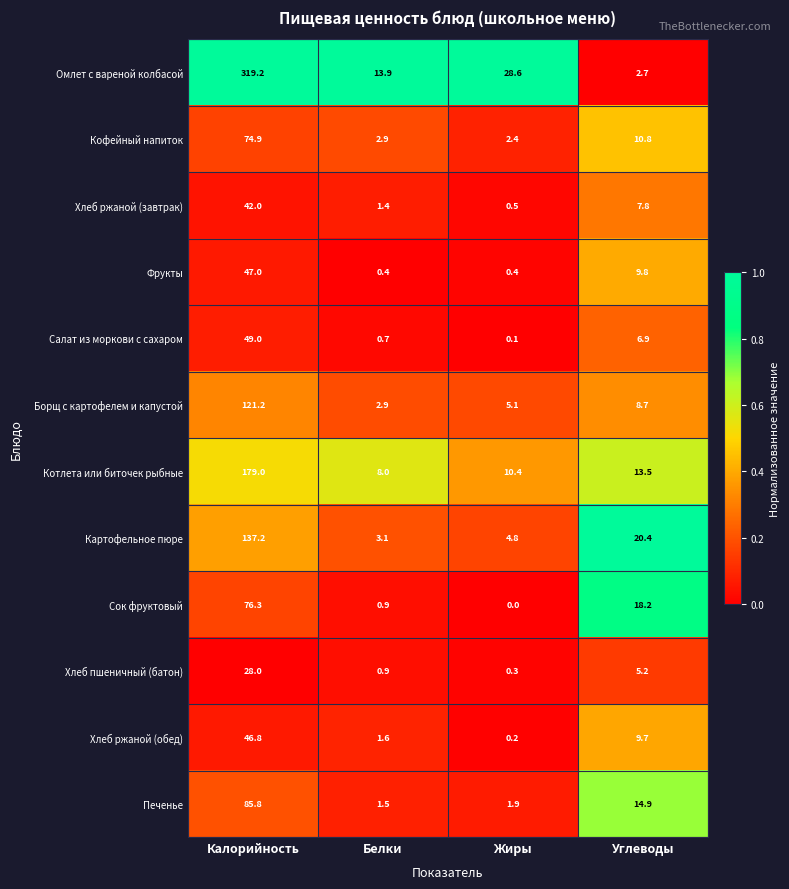

At which label does Картофельное пюре first exceed 20?

Калорийность